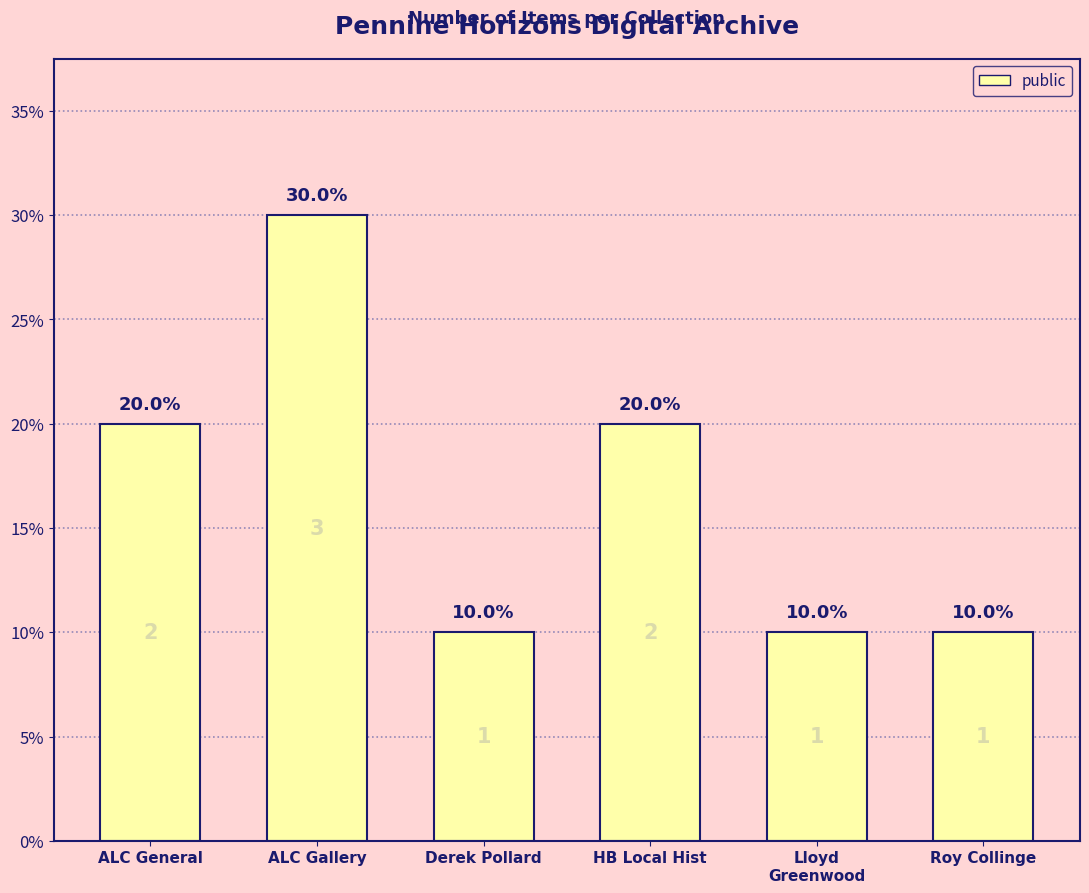

True or false: the data shows 10 at Lloyd
Greenwood.

True